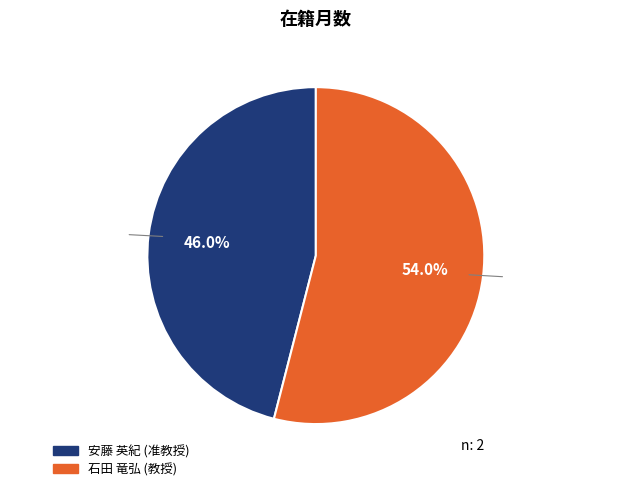

How many slices are in this pie chart?

2